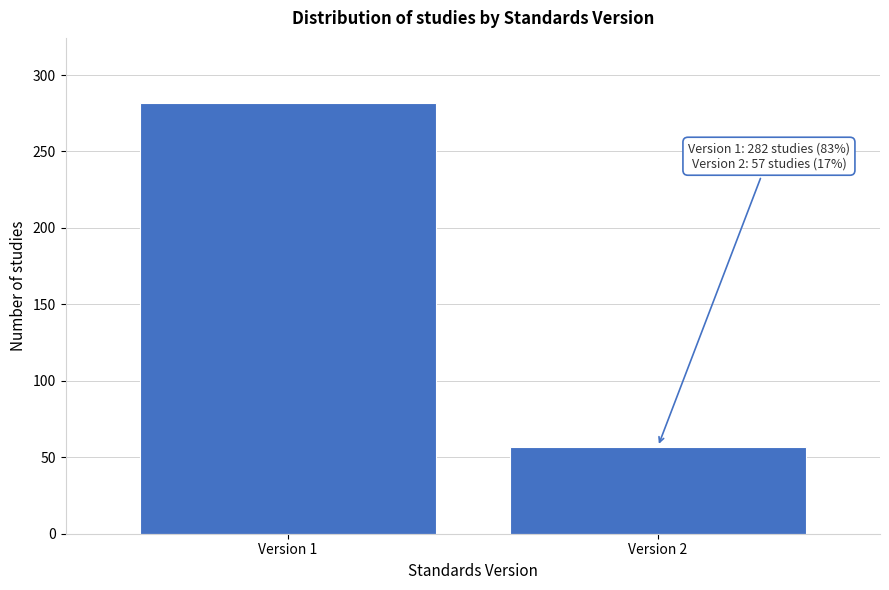

Reading left to right, extract all data points from this chart.

Version 1=282	Version 2=57